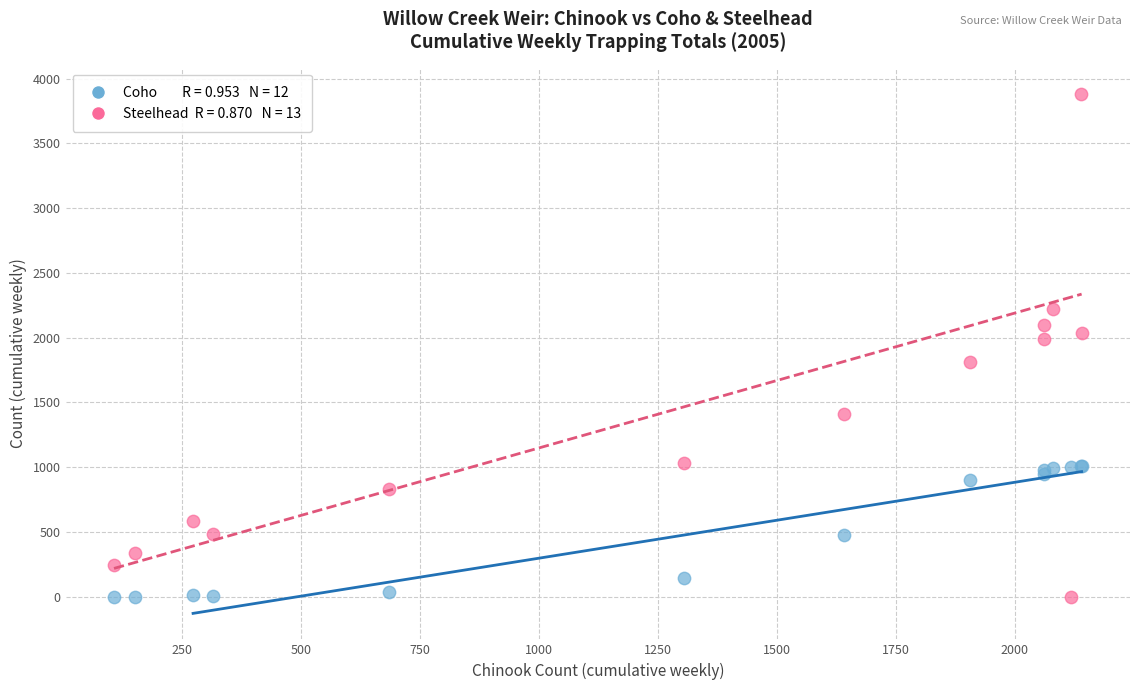

Across all series, what Y value is closest to 1942?

1989